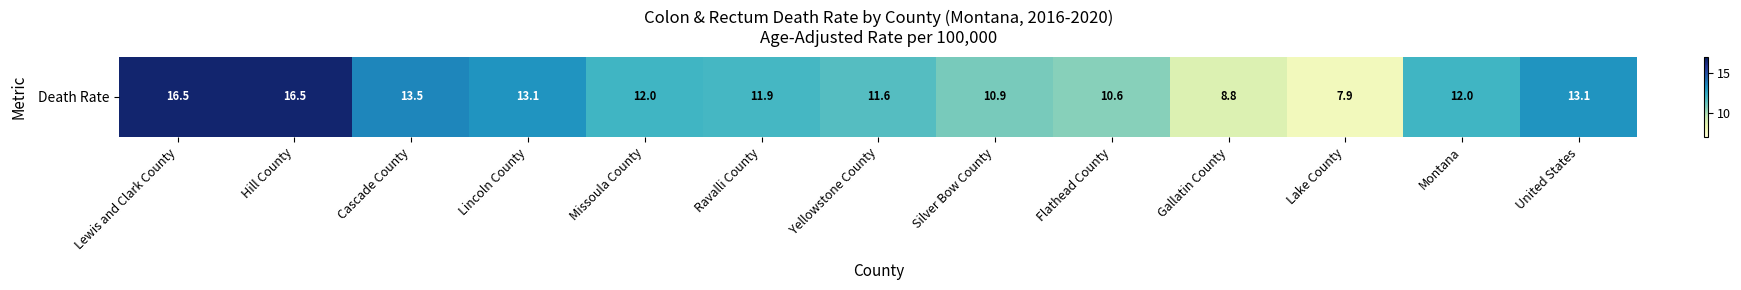

List the labels in order of value, smallest first.

Lake County, Gallatin County, Flathead County, Silver Bow County, Yellowstone County, Ravalli County, Missoula County, Montana, Lincoln County, United States, Cascade County, Lewis and Clark County, Hill County